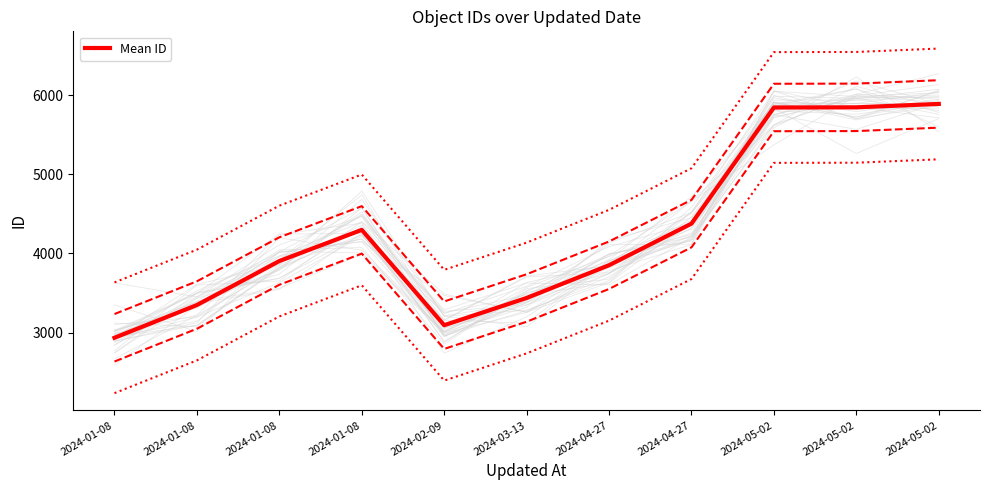

Read the value at 2024-02-09, to the nearest 100.

3100